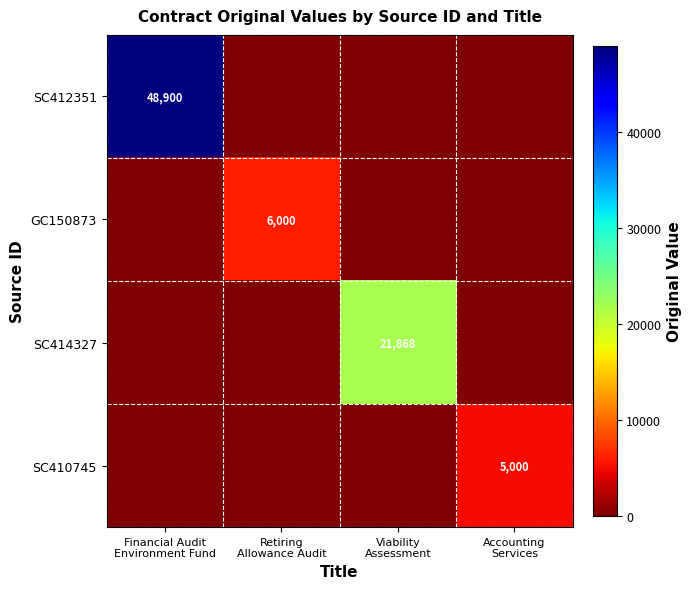

Which category has the highest value in the GC150873 series?

Retiring Allowance Audit